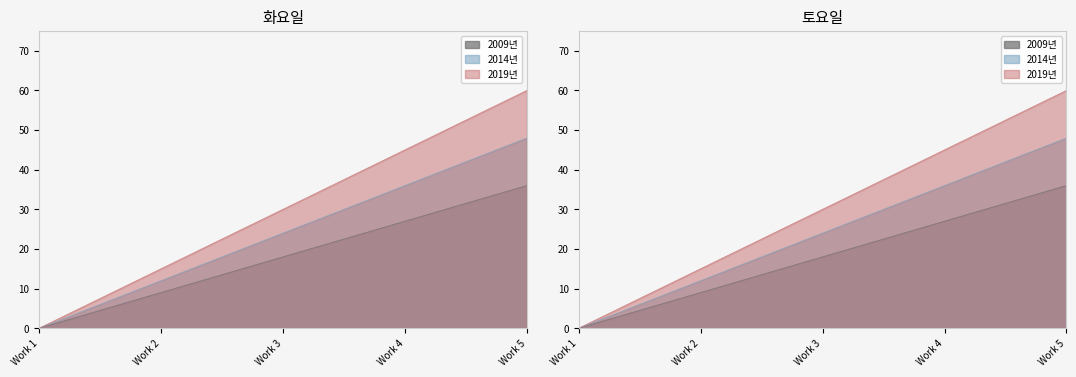

Which label corresponds to the largest value in the chart?

Work 5